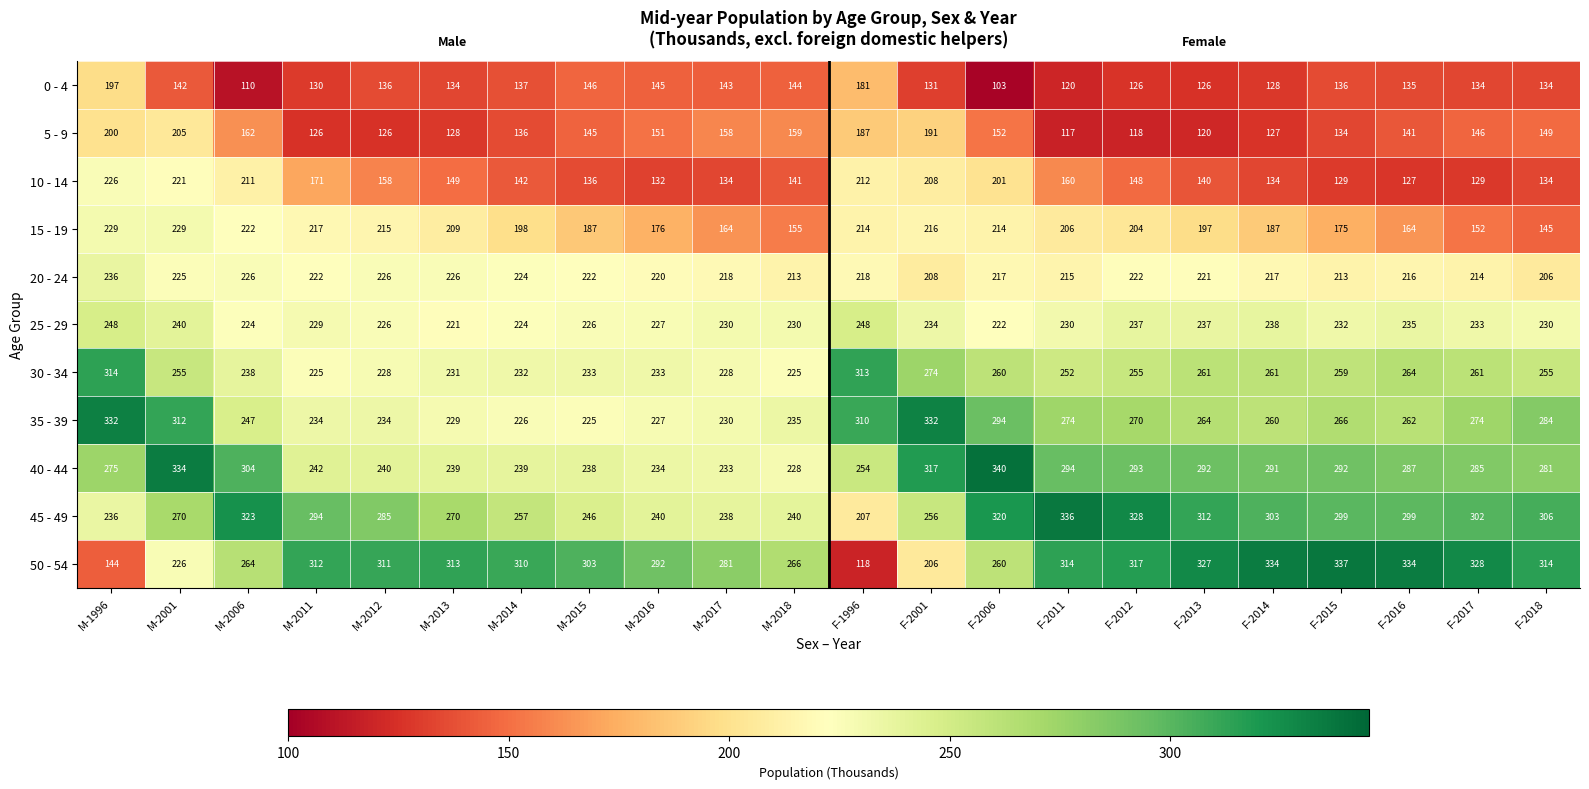

The value of 35 - 39 at F-1996 is 310. True or false?

True